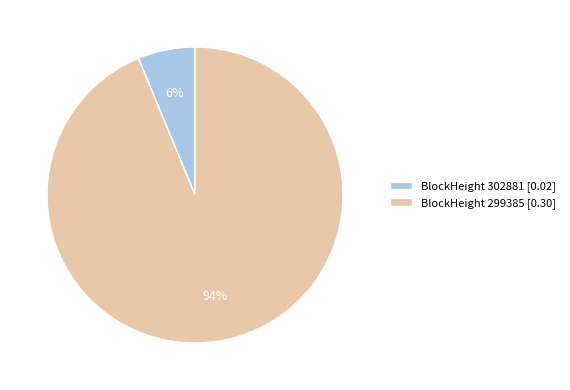

The BlockHeight 299385 [0.30] slice represents 88% of the pie. True or false?

False